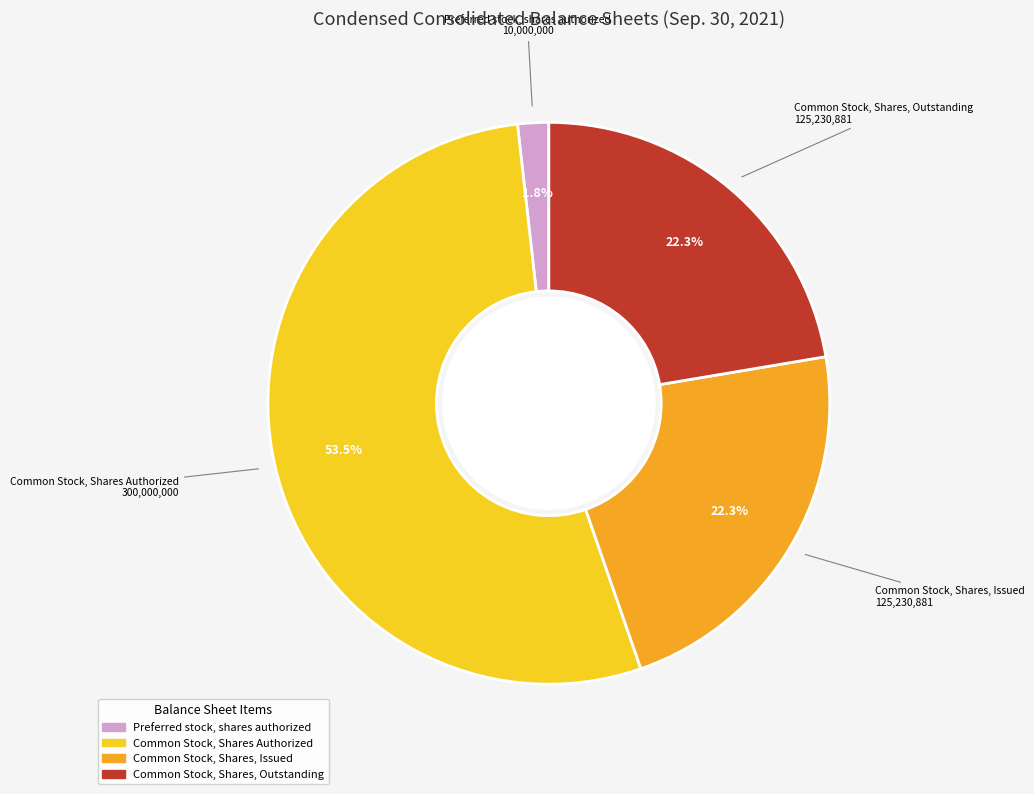

Is there any slice that represents more than half of the pie?

Yes